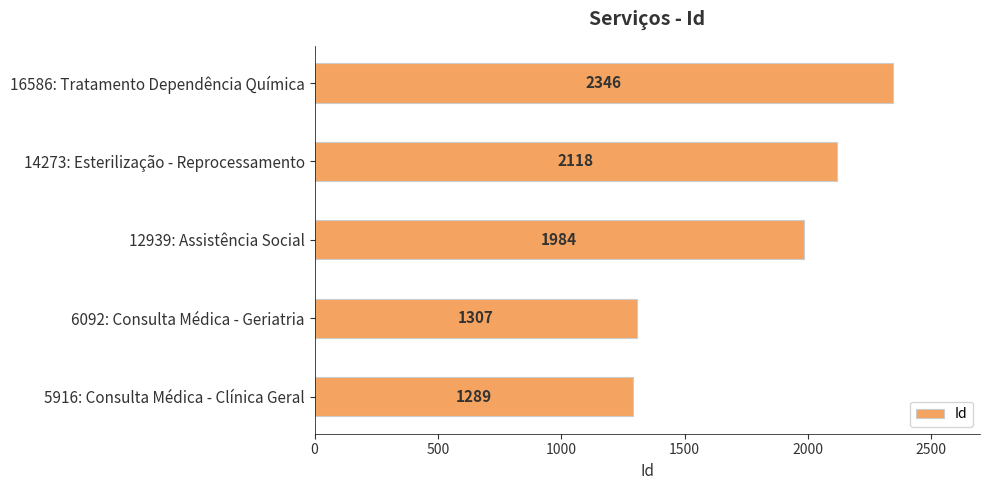

What is the minimum value shown in the chart?

1289